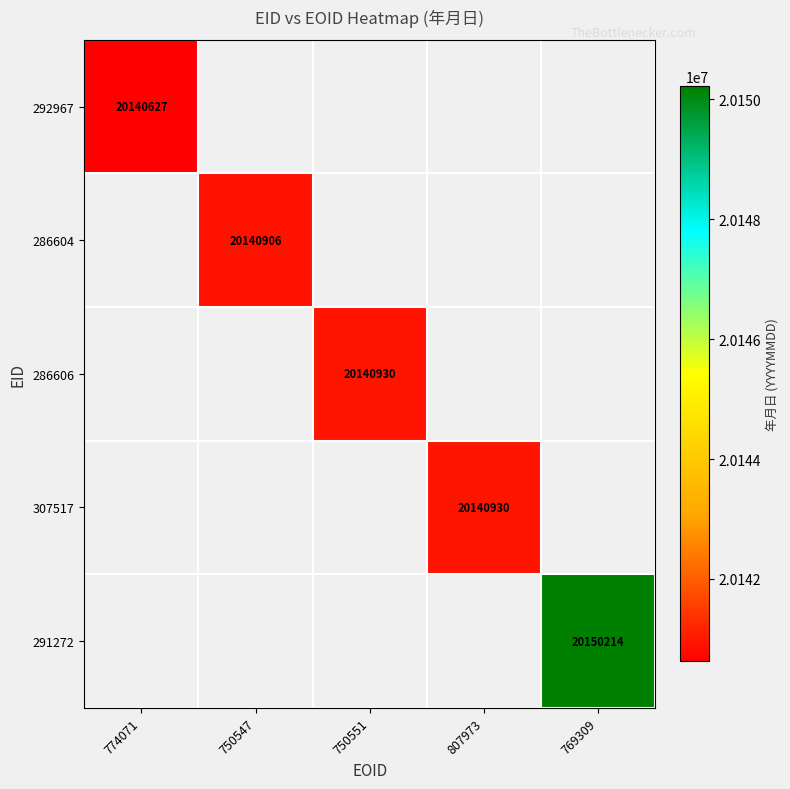

How many distinct data groups are displayed?

5